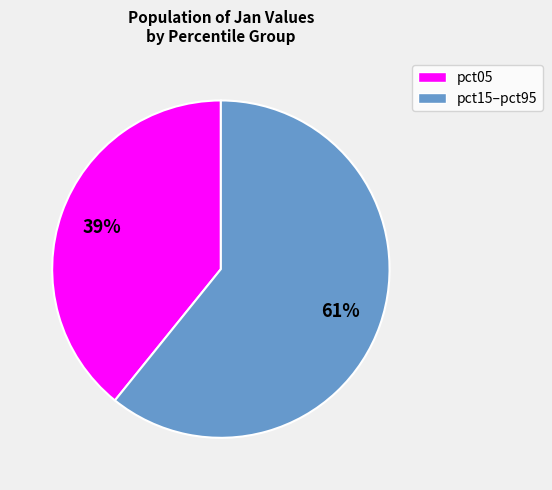

To the nearest percent, what is the difference between the largest and smallest slice percentages?

22%